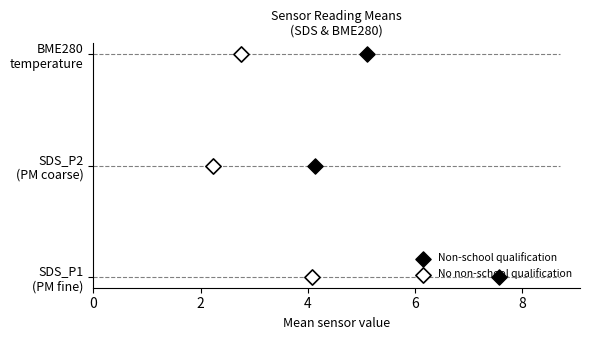

What are all the series names shown in the legend?

Non-school qualification, No non-school qualification